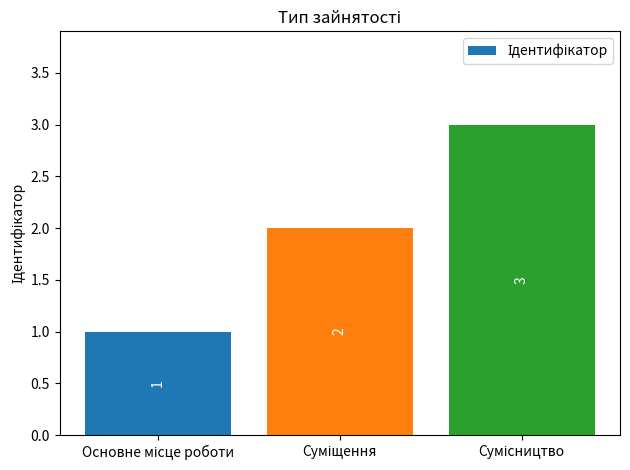

Count the values in the range 1 to 3.

3